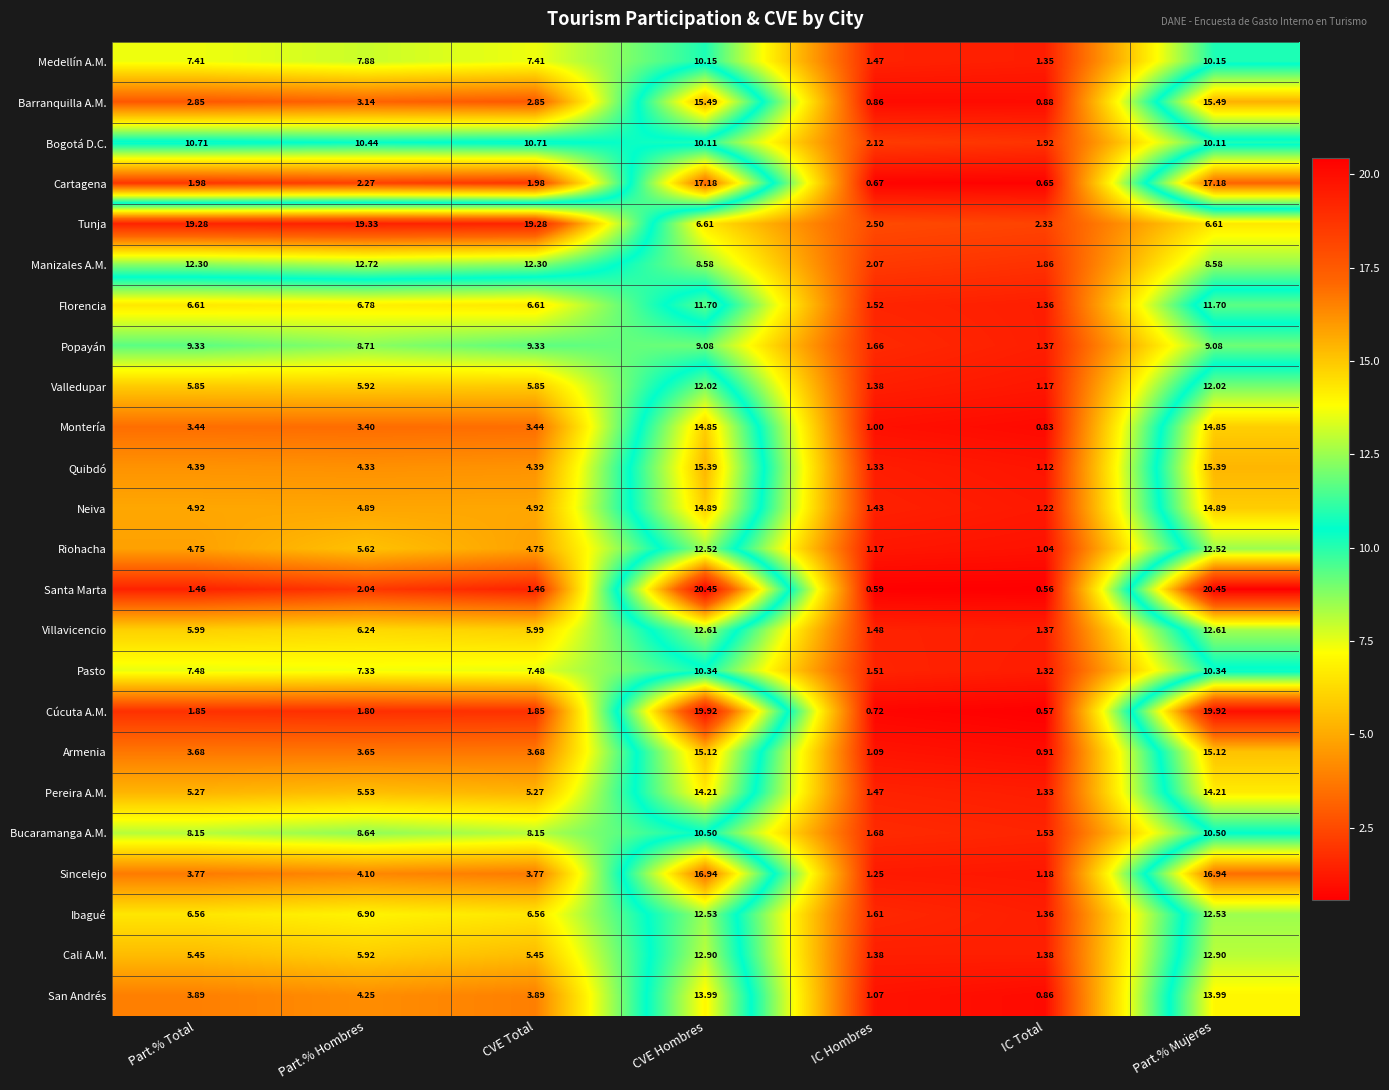

Which series has the largest total across all categories?

Tunja